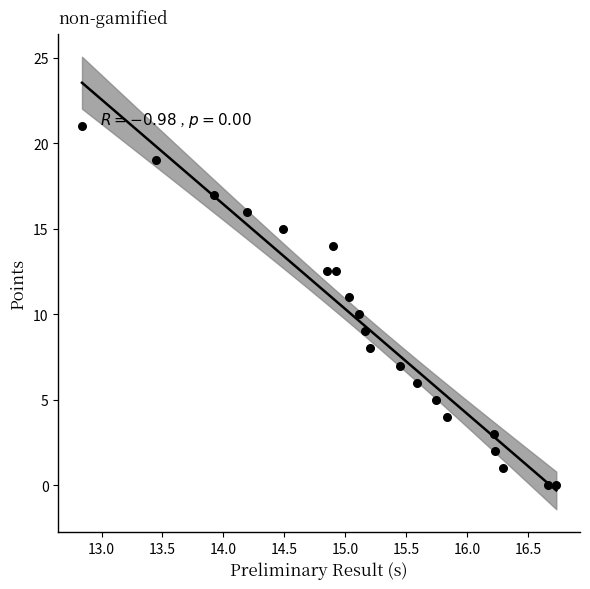

What is the range of Y values (max minus min)?

21.0